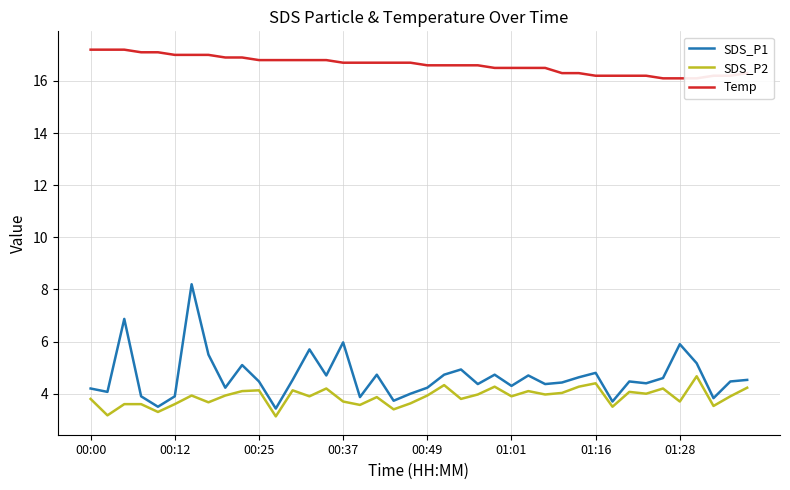

How many distinct data groups are displayed?

3